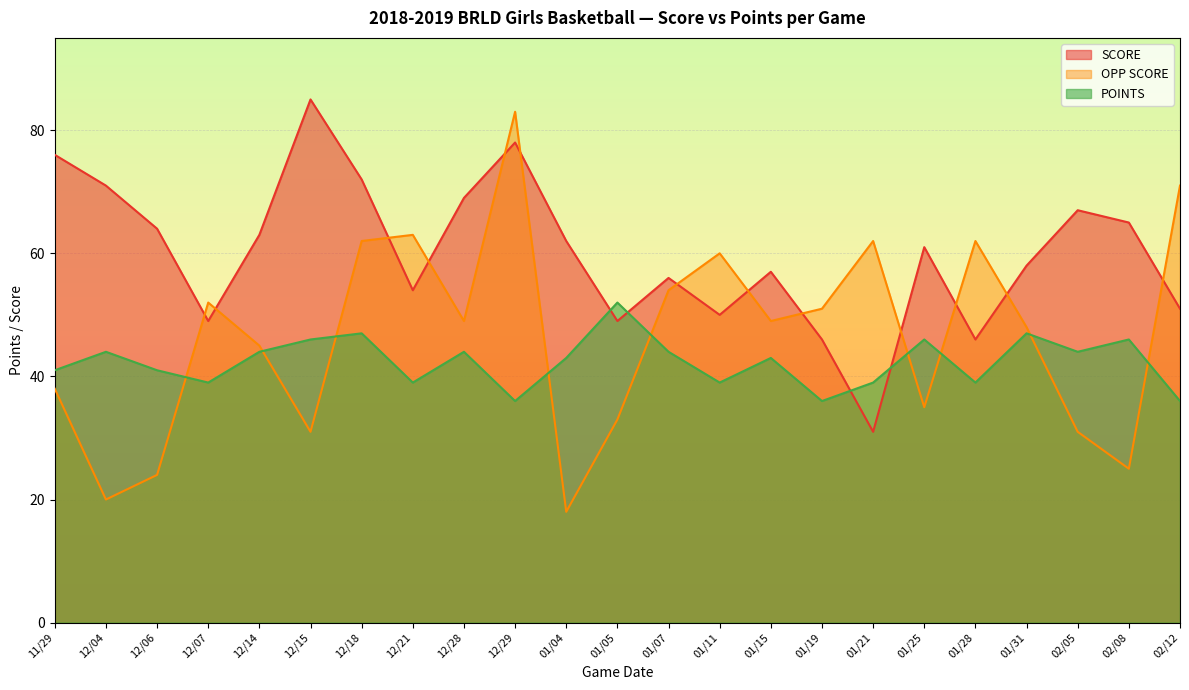

True or false: SCORE and OPP SCORE intersect in this chart.

True